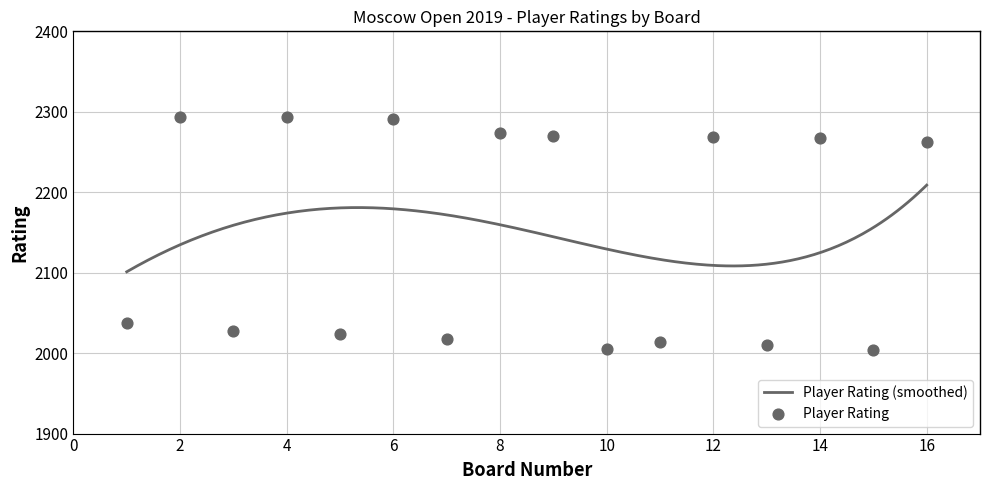

Approximately how many times larger is the value at 7 compared to 9?

0.9